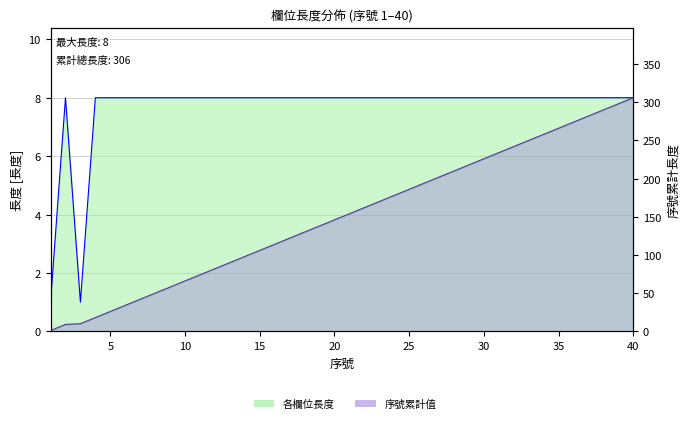

The value of 各欄位長度 at 35 is 8. True or false?

True